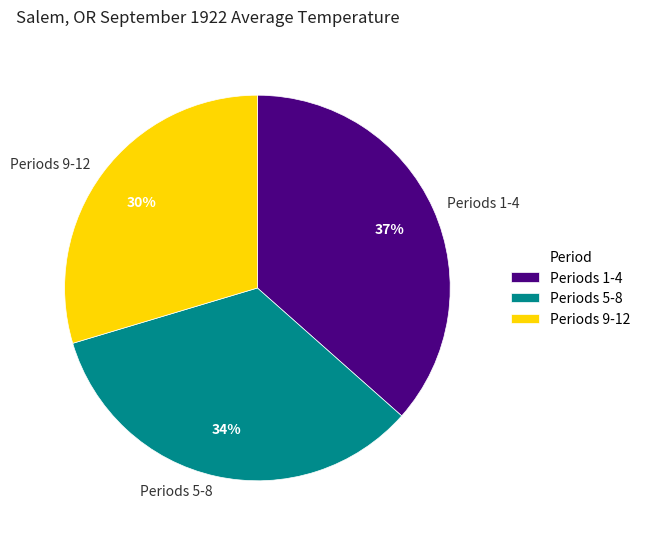

Count the number of slices in the pie.

3